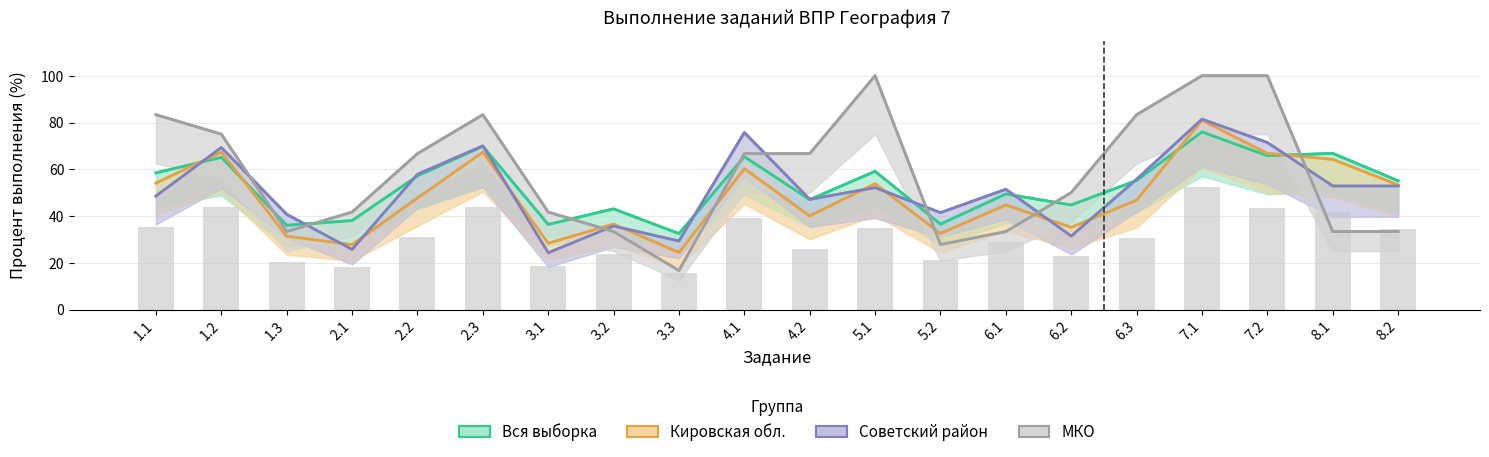

Which series has the largest range (max minus min)?

МКО